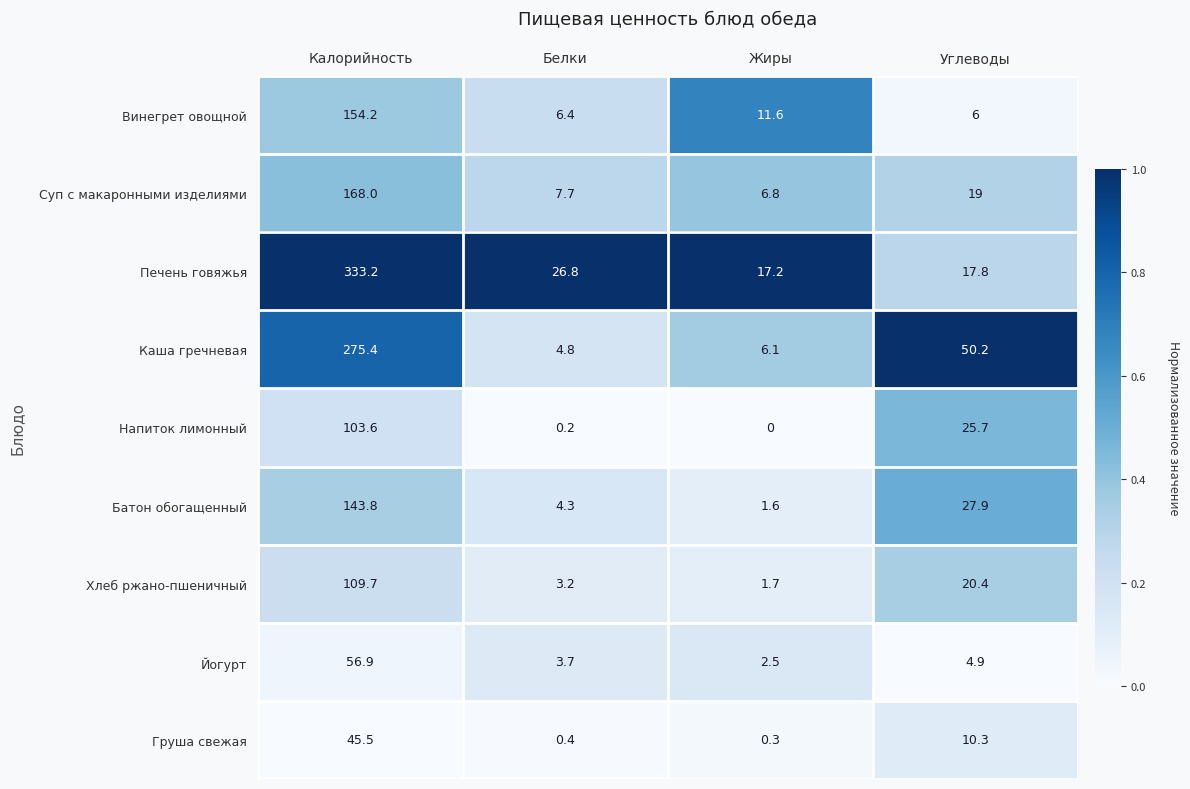

What is the spread (max minus min) of values at Калорийность?

287.7